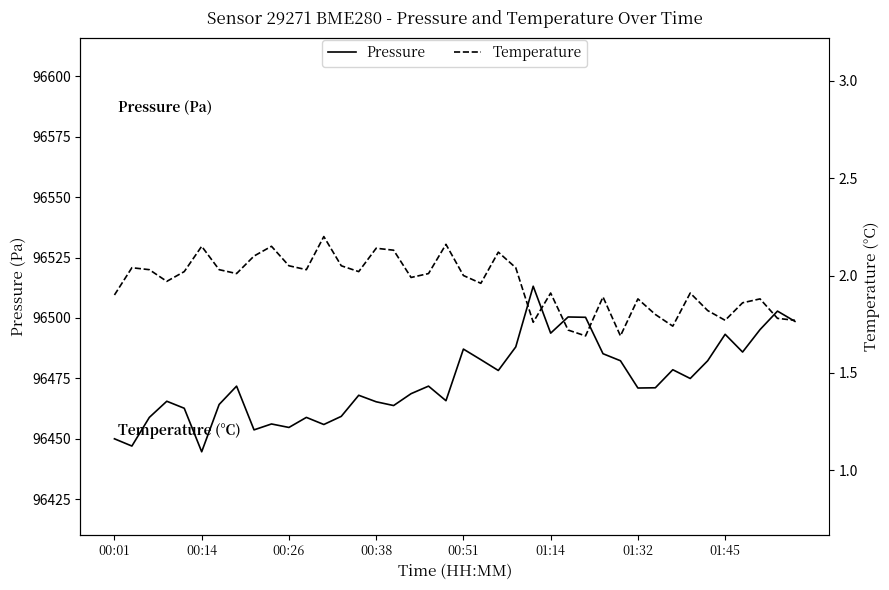

True or false: temperature has more than 2 points higher than both neighbors.

True